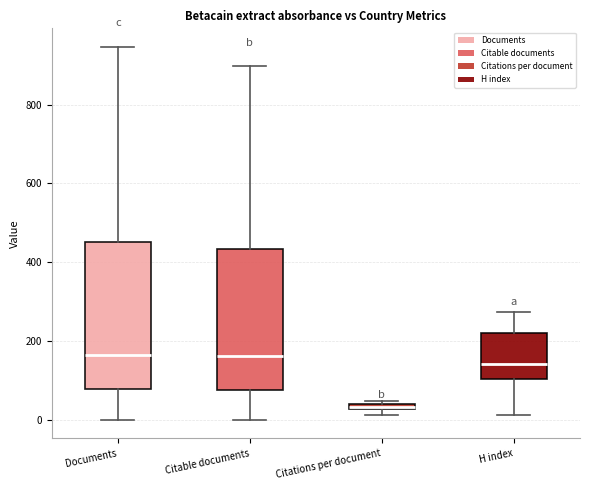

Where does the lower whisker of the box for Citable documents end on the y-axis? The values are not printed on the chart, so give them approximately, as read against the axis.

0